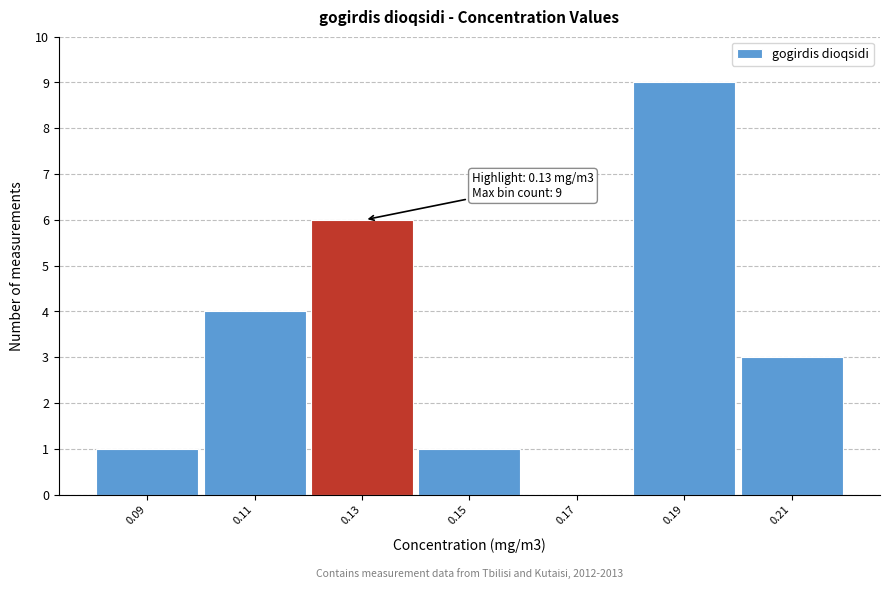

Which range on the x-axis has the tallest bar?

0.18 to 0.20